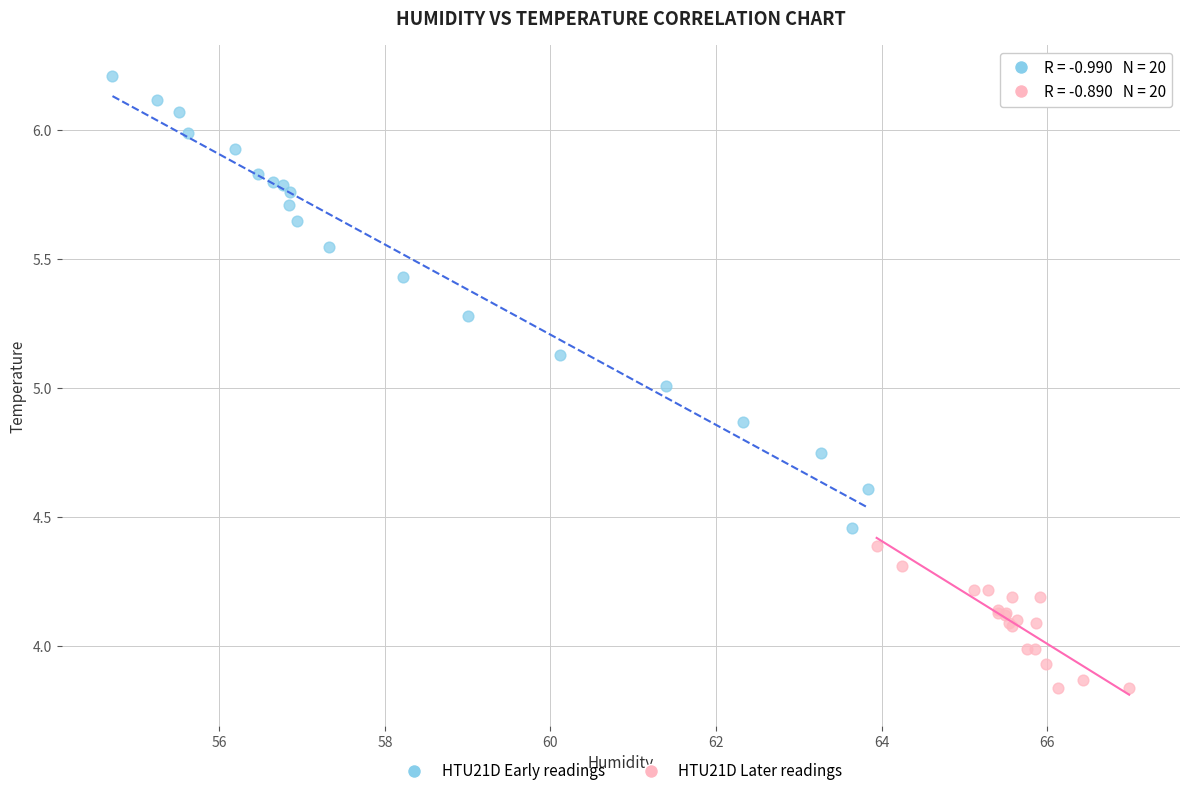

Which series contains the highest Y value?

HTU21D Early readings